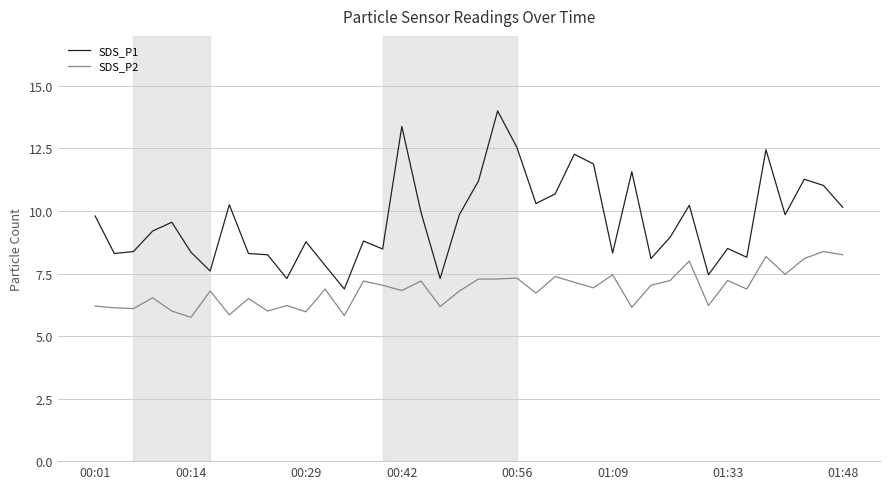

True or false: SDS_P2 and SDS_P1 cross at least once.

False